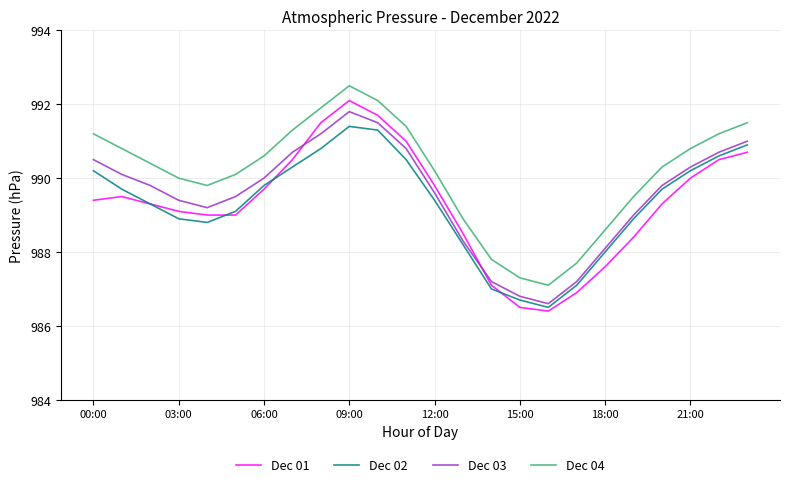

True or false: Dec 04 and Dec 02 cross at least once.

False